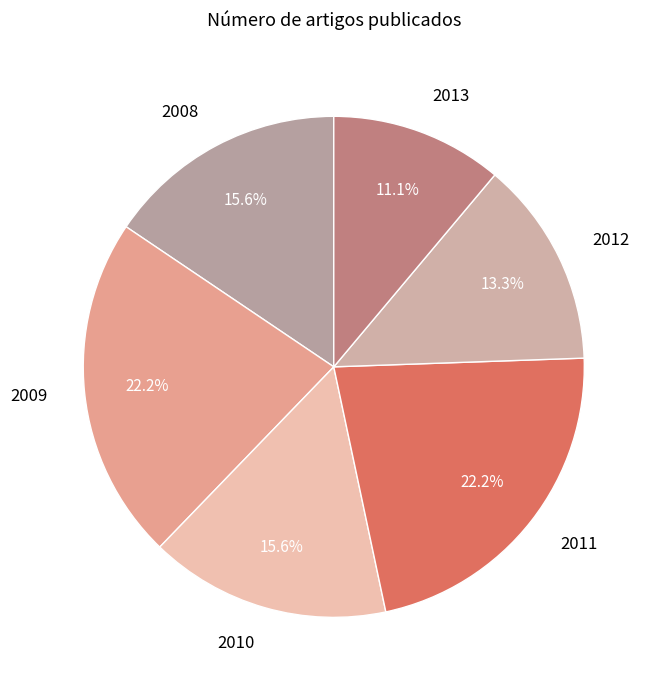

Which slice is the smallest?

2013